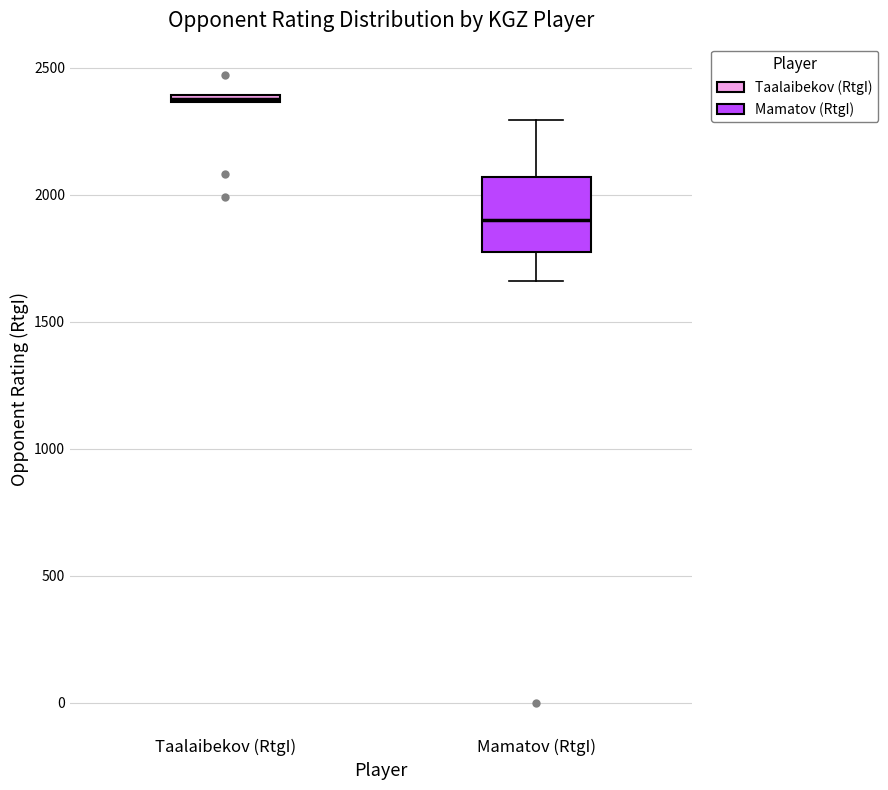

Which box is the tallest, from its lower edge to its upper edge?

Mamatov (RtgI)